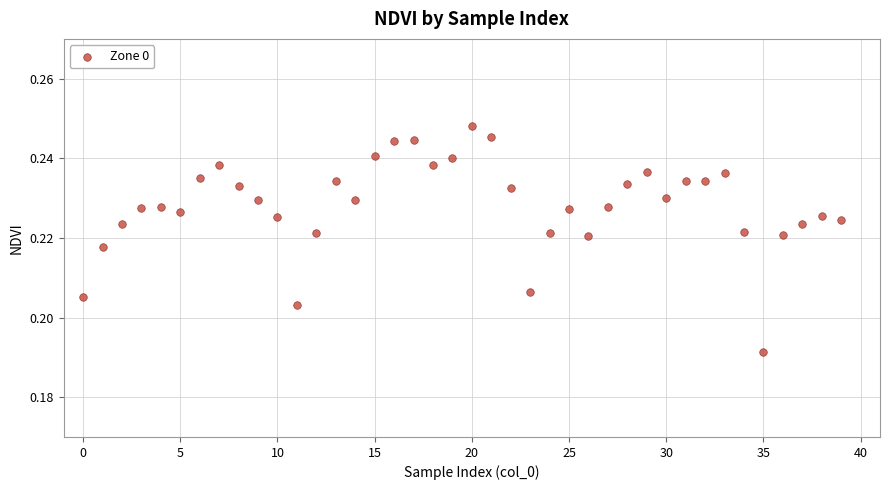

How many points are shown in the scatter plot?

40